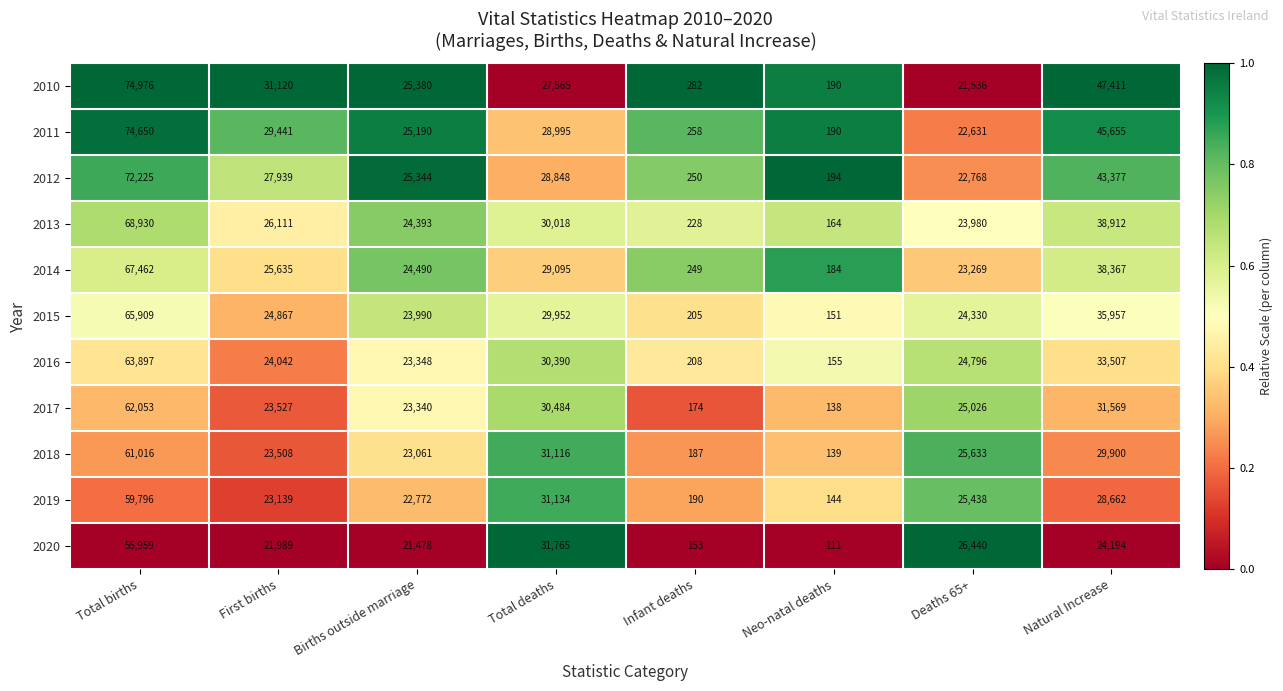

Which series changed the most between Total births and Total deaths?

2010